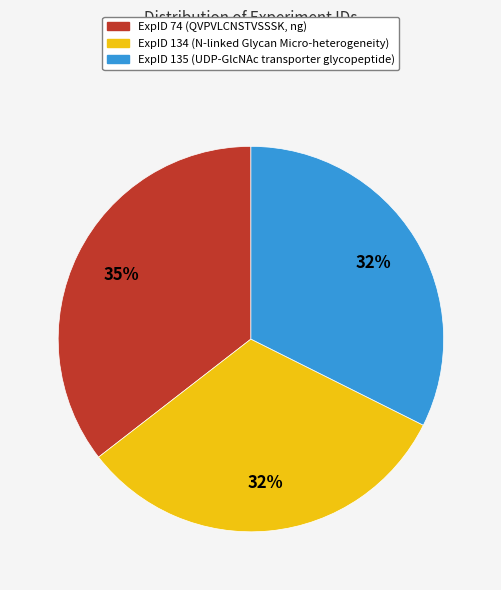

Is there any slice that represents more than half of the pie?

No